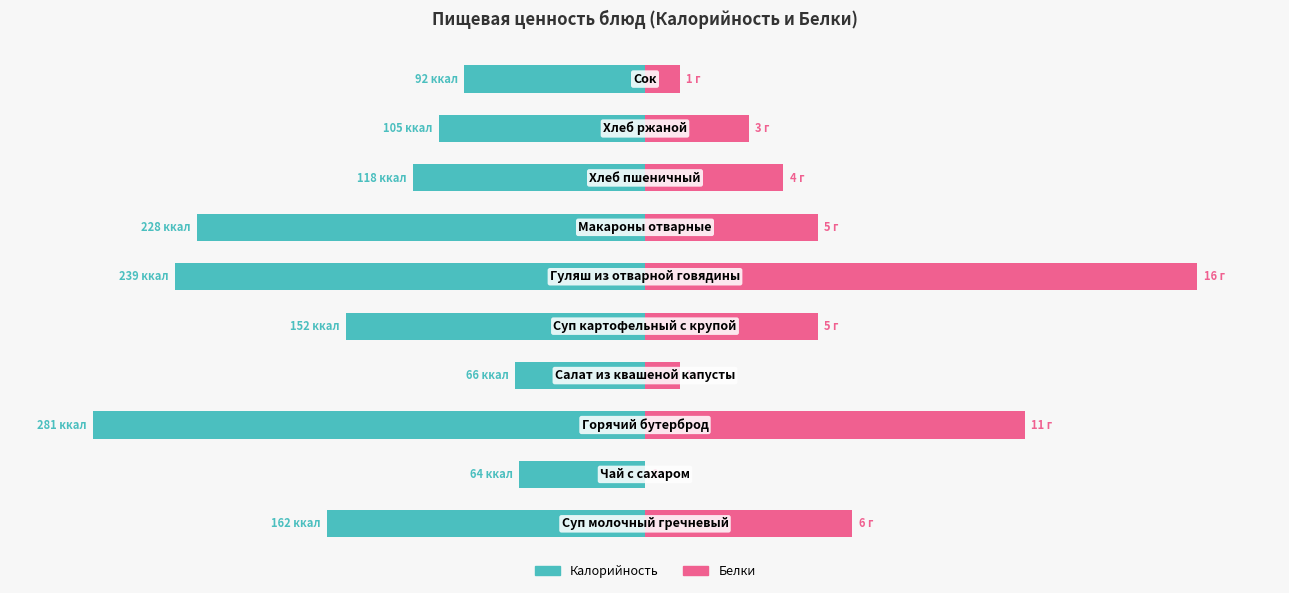

How many groups of bars are there?

10